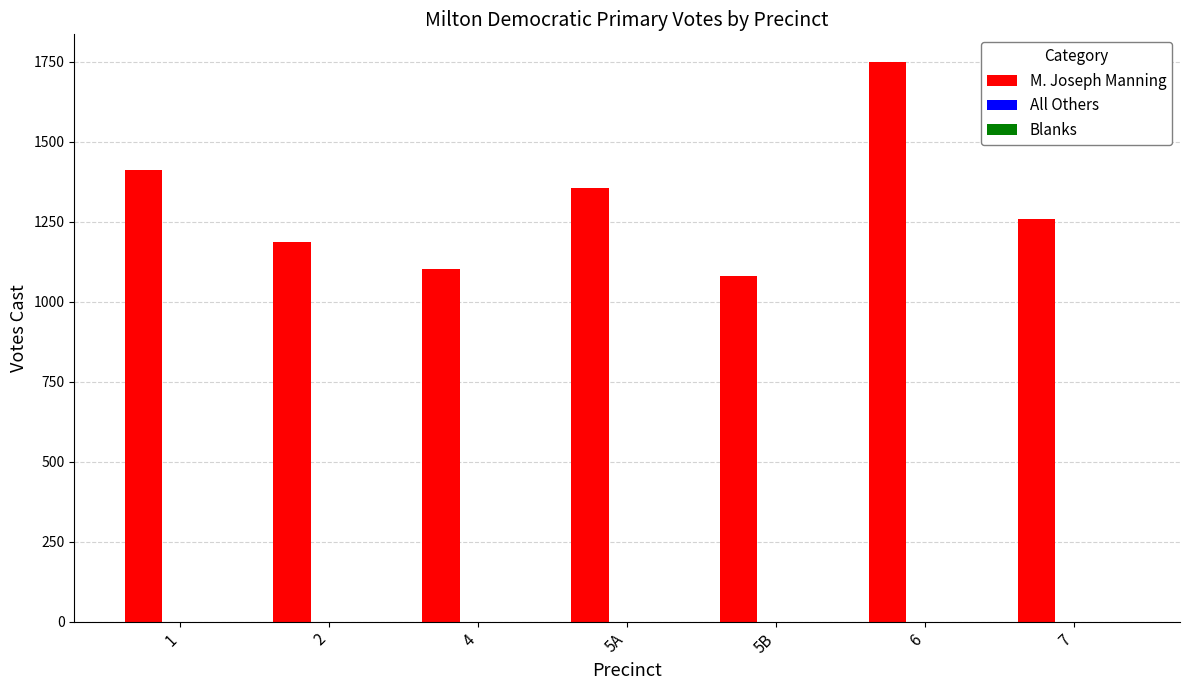

Between 4 and 7, which is larger?

7